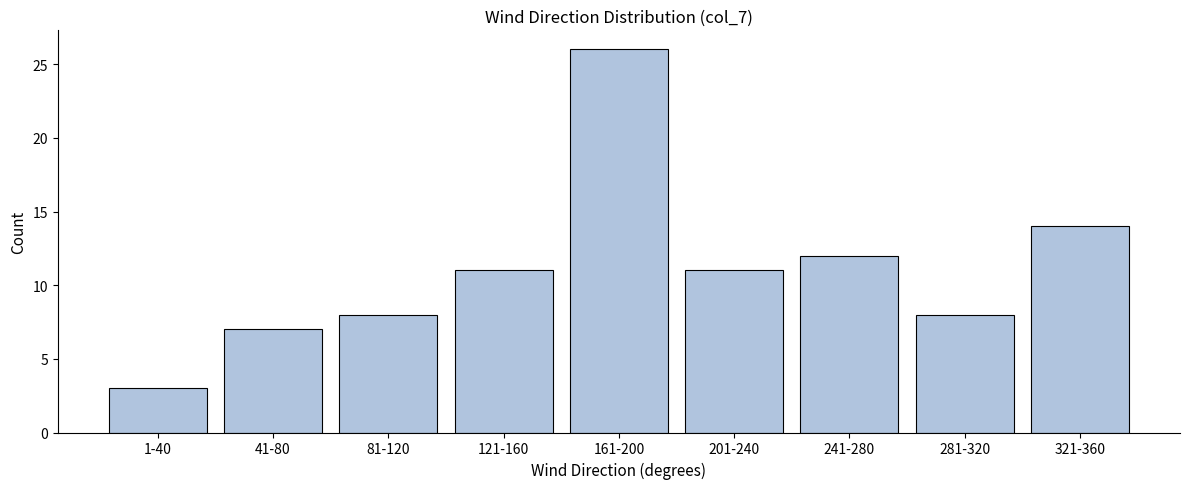

Reading right to left, transcribe all the data shown in this chart.

321-360=14	281-320=8	241-280=12	201-240=11	161-200=26	121-160=11	81-120=8	41-80=7	1-40=3